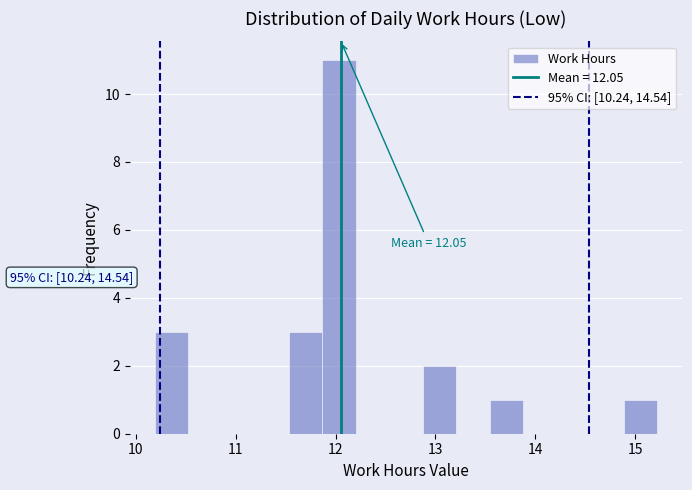

Around what value on the x-axis is the tallest bar? Give the approximate position of its centre, as read against the axis.

12.0